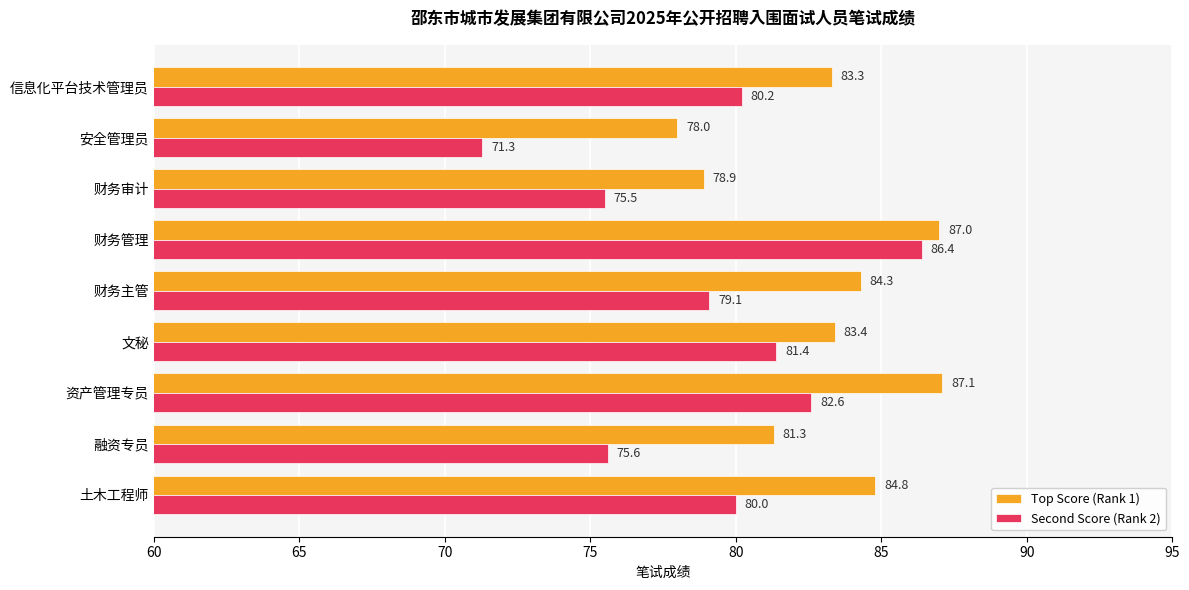

Is it true that Top Score (Rank 1) equals 84.8 at 土木工程师?

True